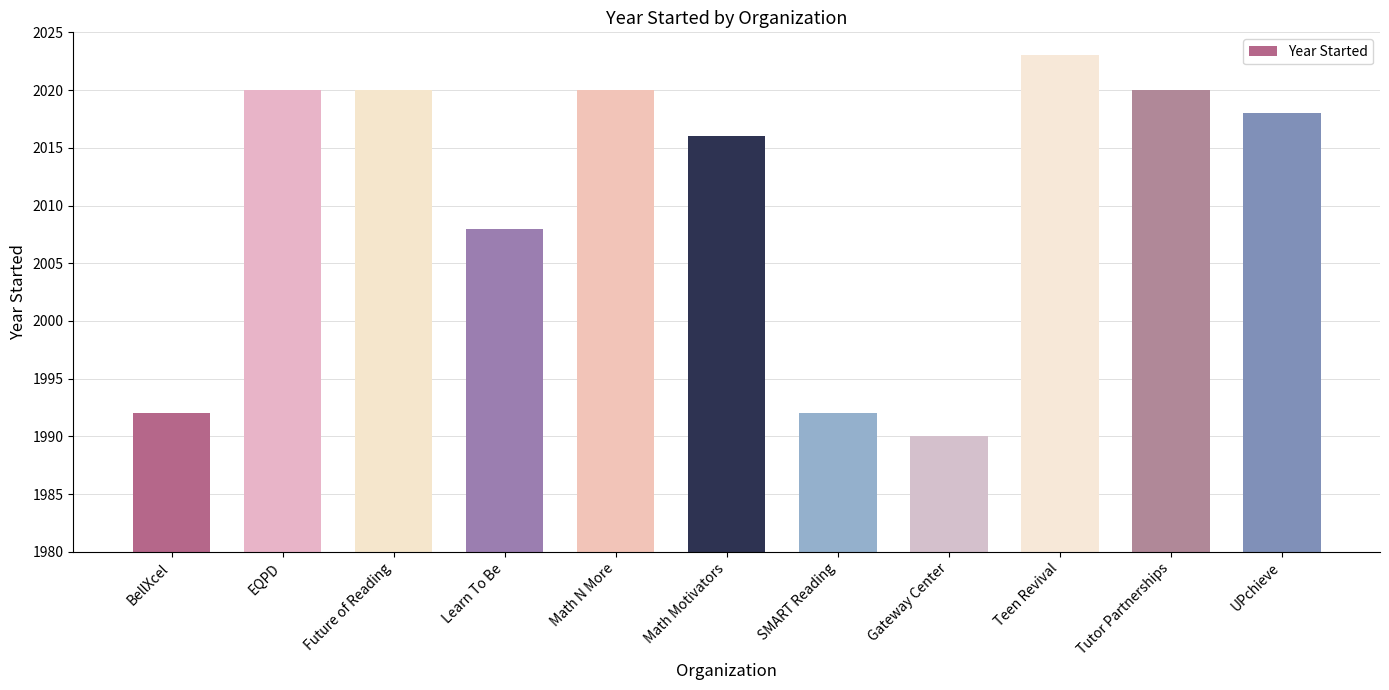

Where is the data nearest to the value 2006?

Learn To Be